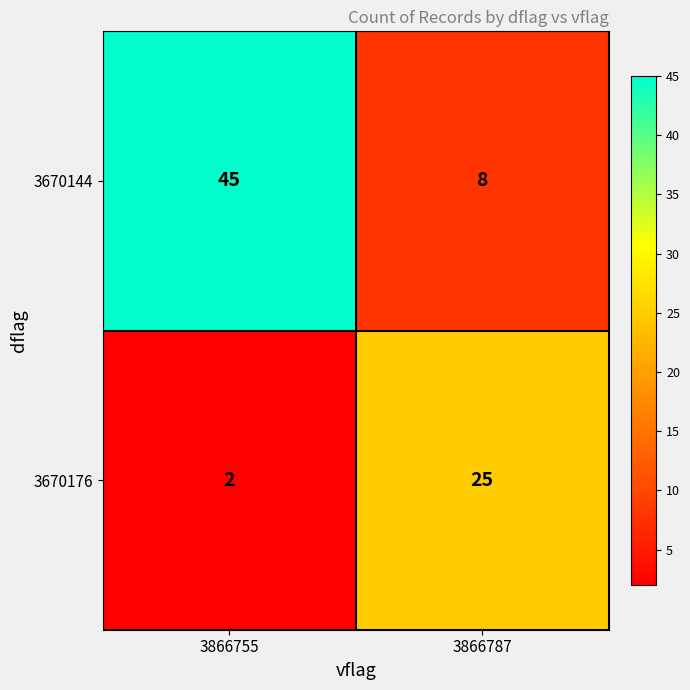

Rank the series by their average value, from highest to lowest.

3670144, 3670176